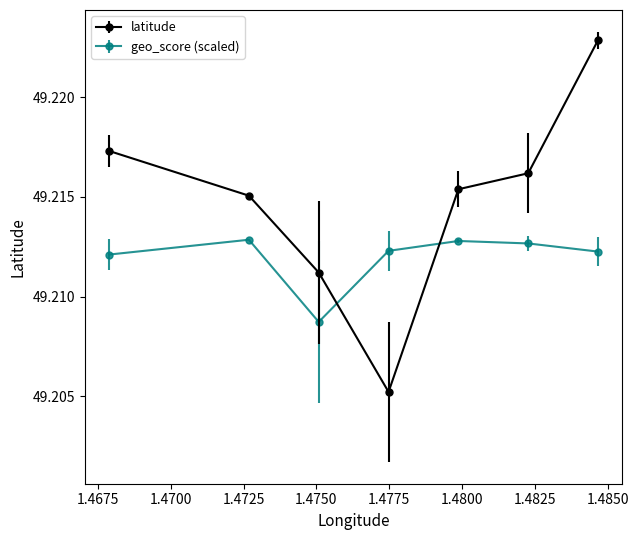

Which series has the largest total across all categories?

latitude